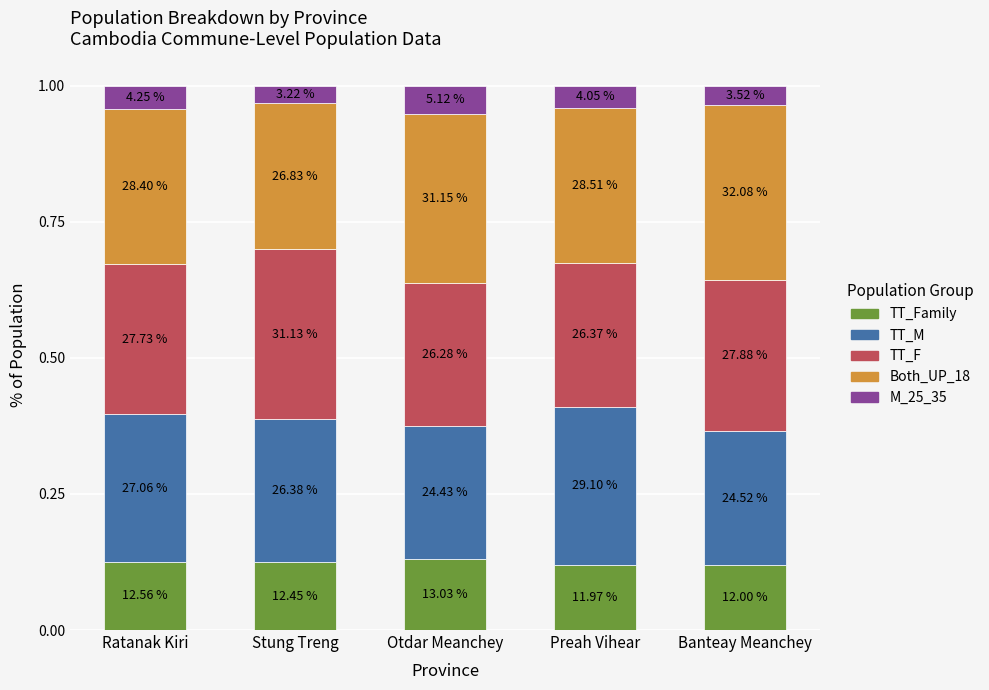

What are all the series names shown in the legend?

TT_Family, TT_M, TT_F, Both_UP_18, M_25_35